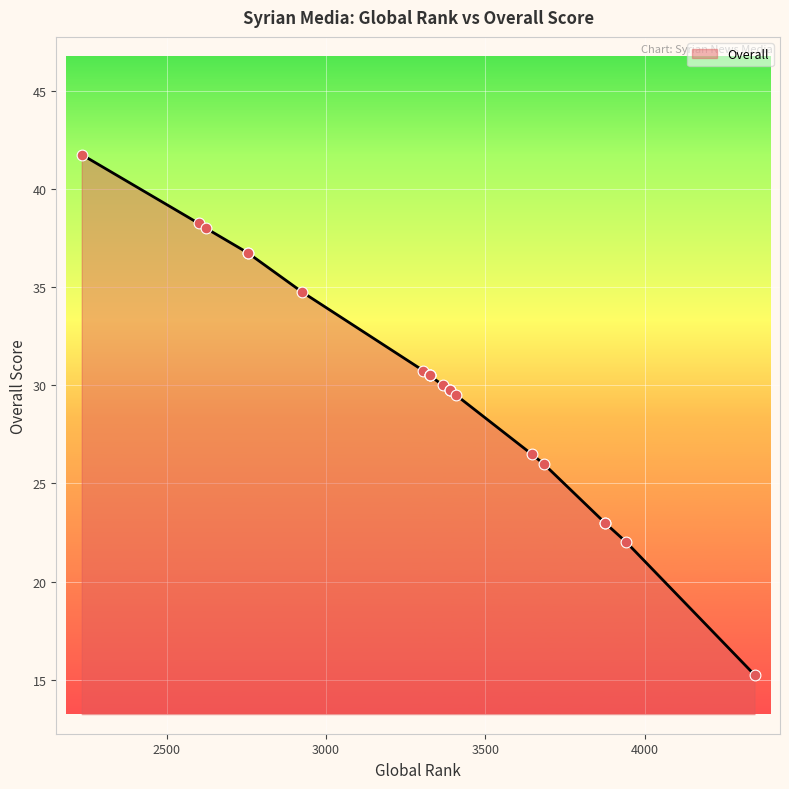

What is the ratio of the value at 3875 to the value at 2754?

0.6